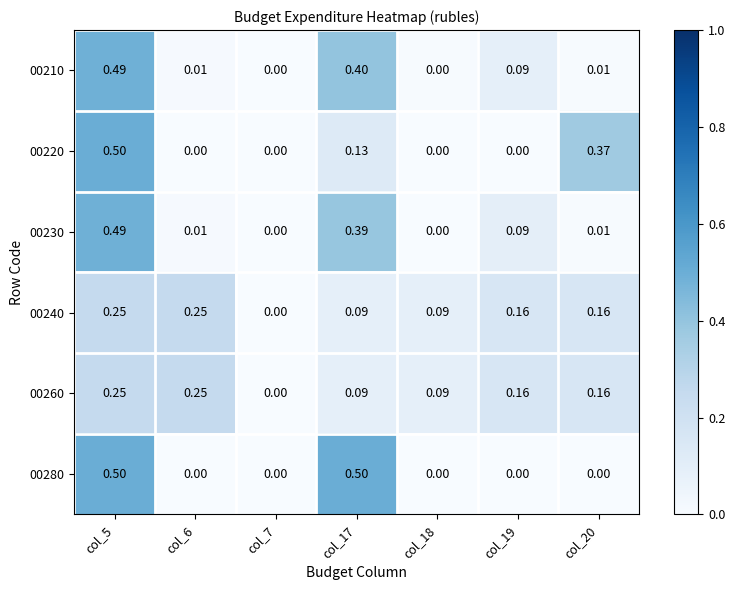

Which series changed the most between col_17 and col_19?

00280